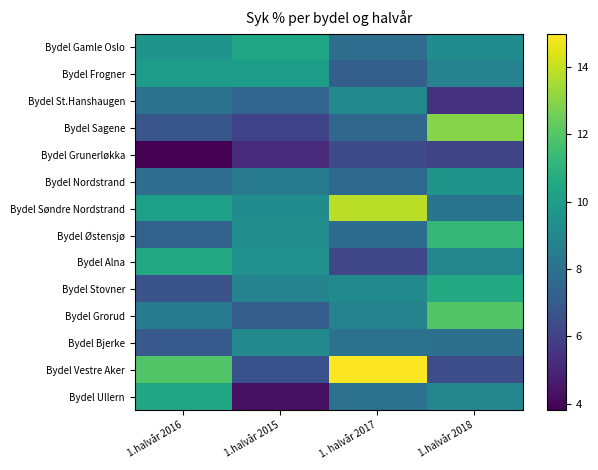

Between 1.halvår 2015 and 1. halvår 2017, which is larger?

1.halvår 2015